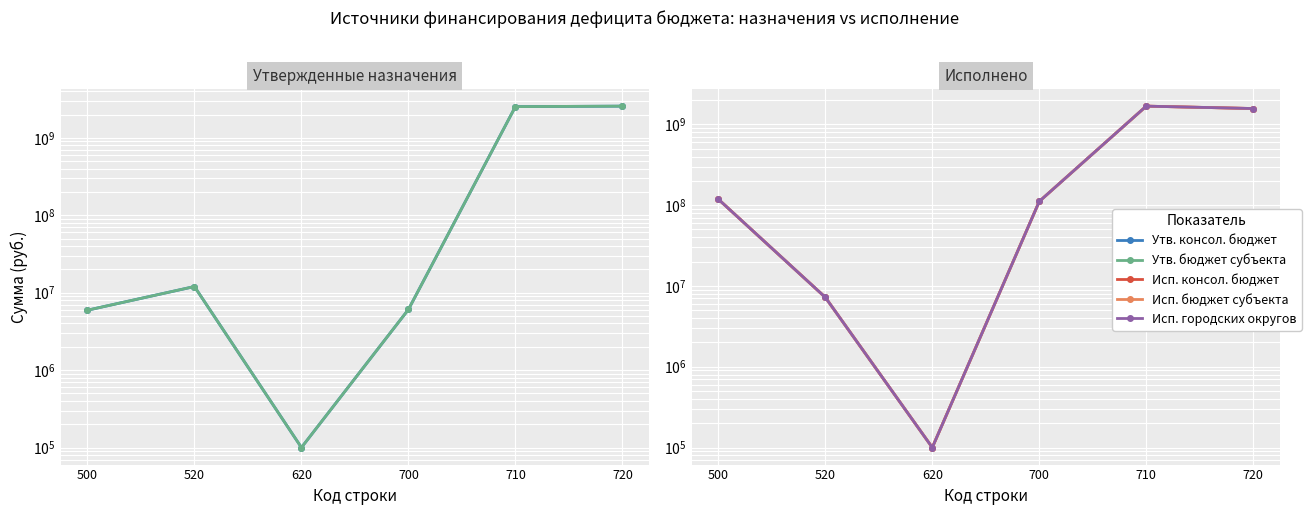

What is the value of the Исп. консол. бюджет point at the 5th from the left?

1682361979.9